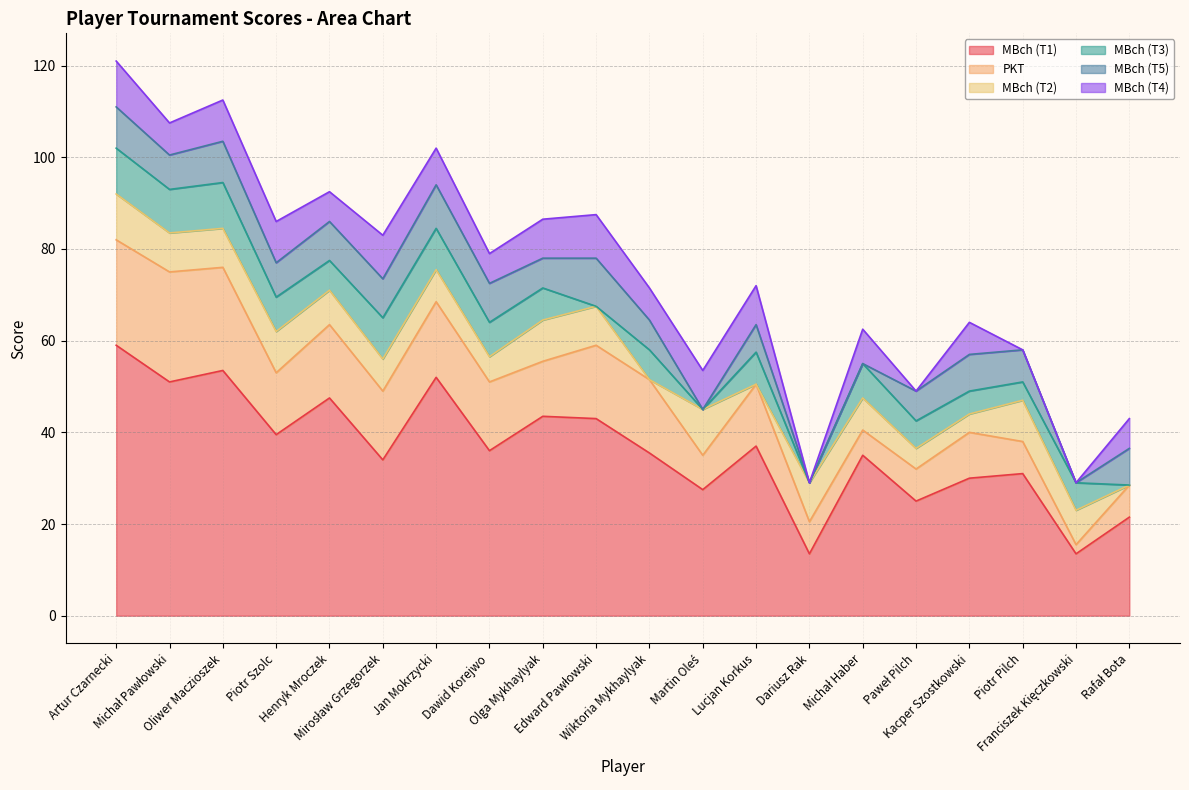

Which series has the largest range (max minus min)?

MBch (T1)